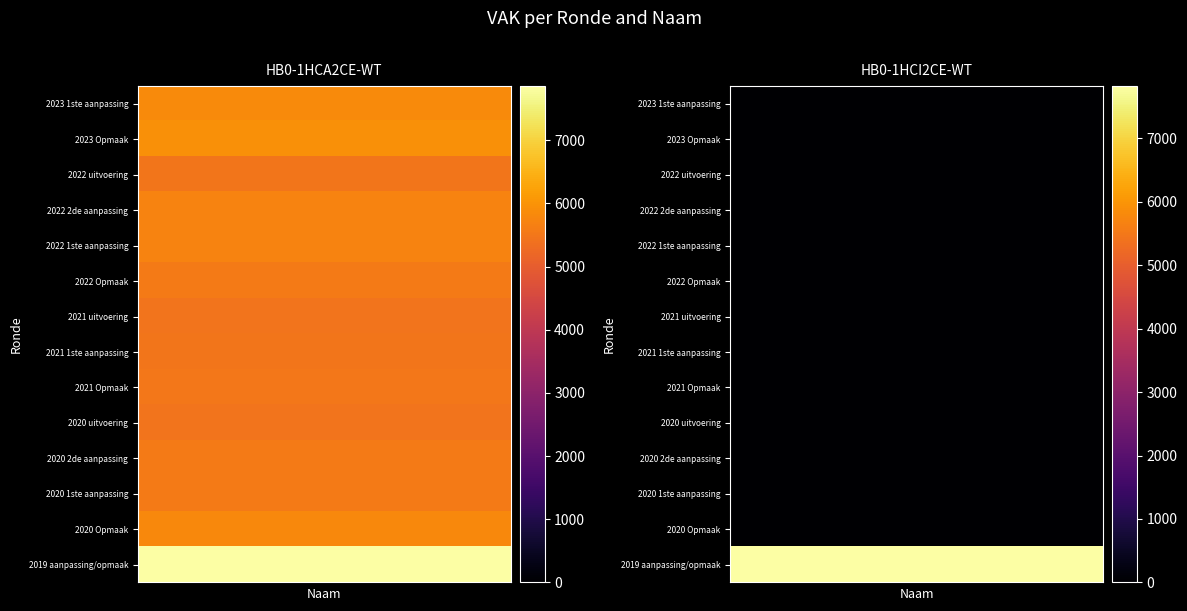

At 2022 1ste aanpassing, list the series in order from smallest to largest.

HB0-1HCI2CE-WT, HB0-1HCA2CE-WT